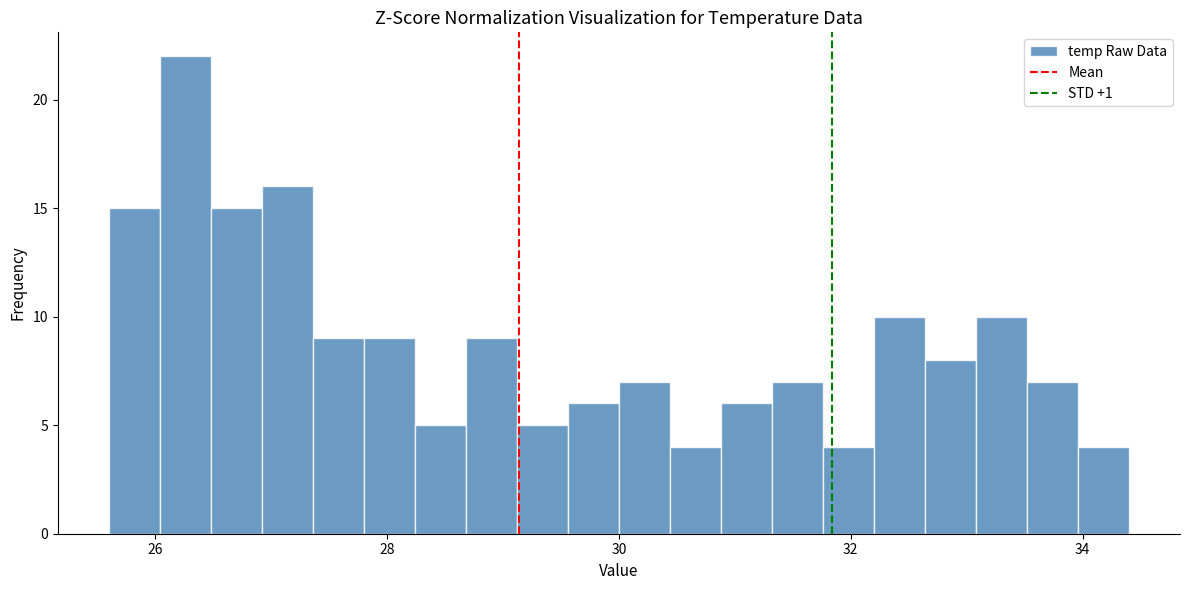

Around what value on the x-axis is the tallest bar? Give the approximate position of its centre, as read against the axis.

26.2